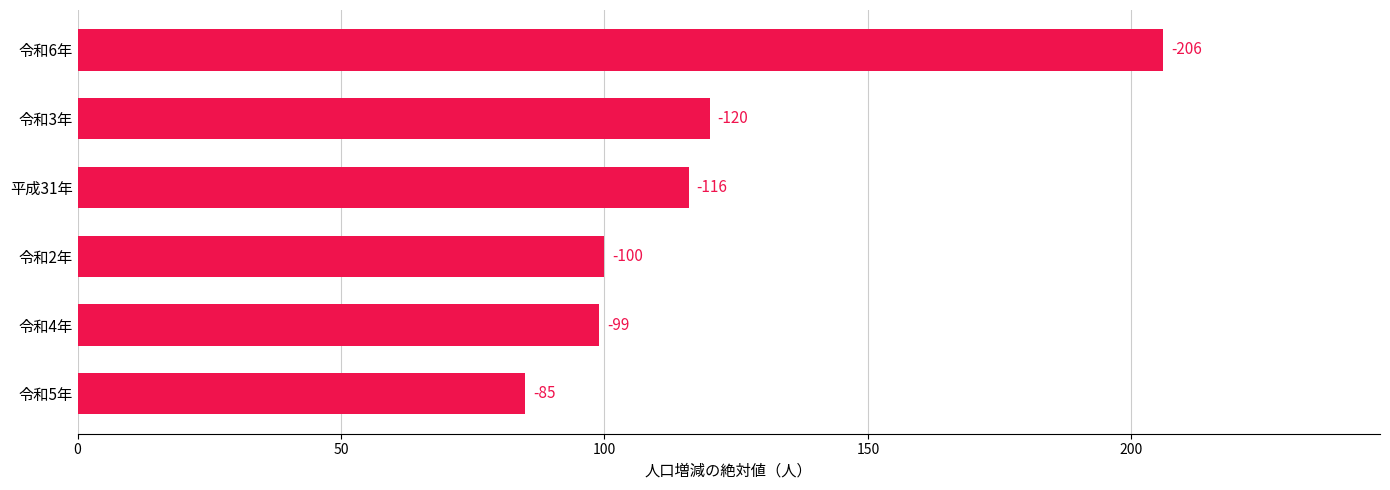

What is the difference between the maximum and minimum values?

121